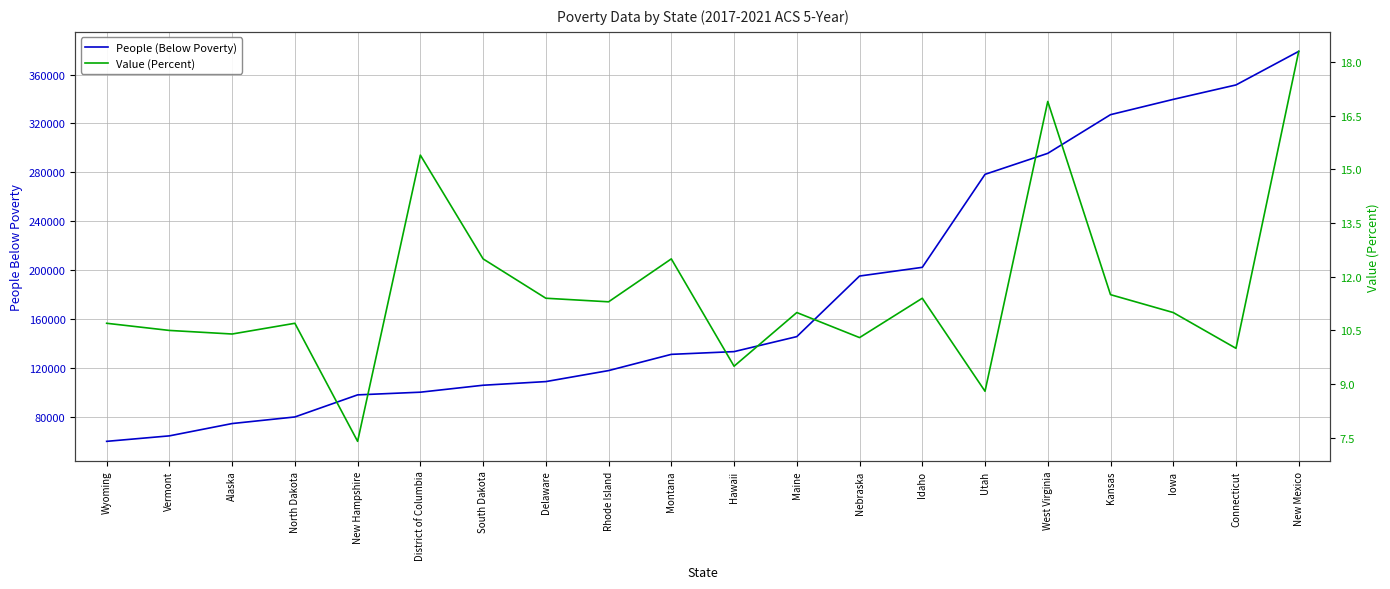

True or false: Value (Percent) and People (Below Poverty) cross at least once.

False